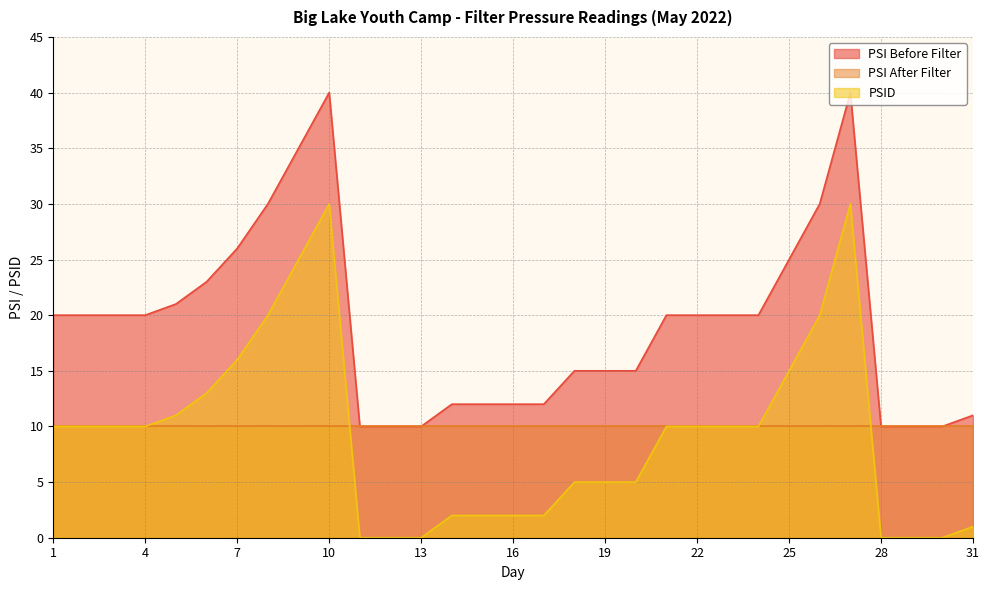

What is the approximate value of PSI Before Filter at 16?

12